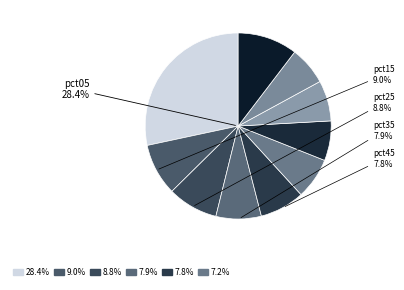

Which slice is the smallest?

pct85